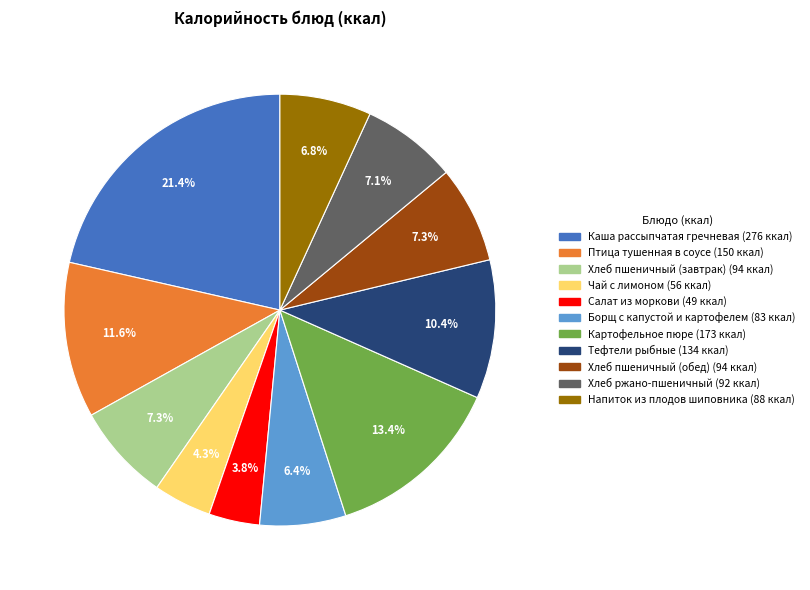

To the nearest percent, what is the combined percentage of Каша рассыпчатая гречневая and Чай с лимоном?

26%